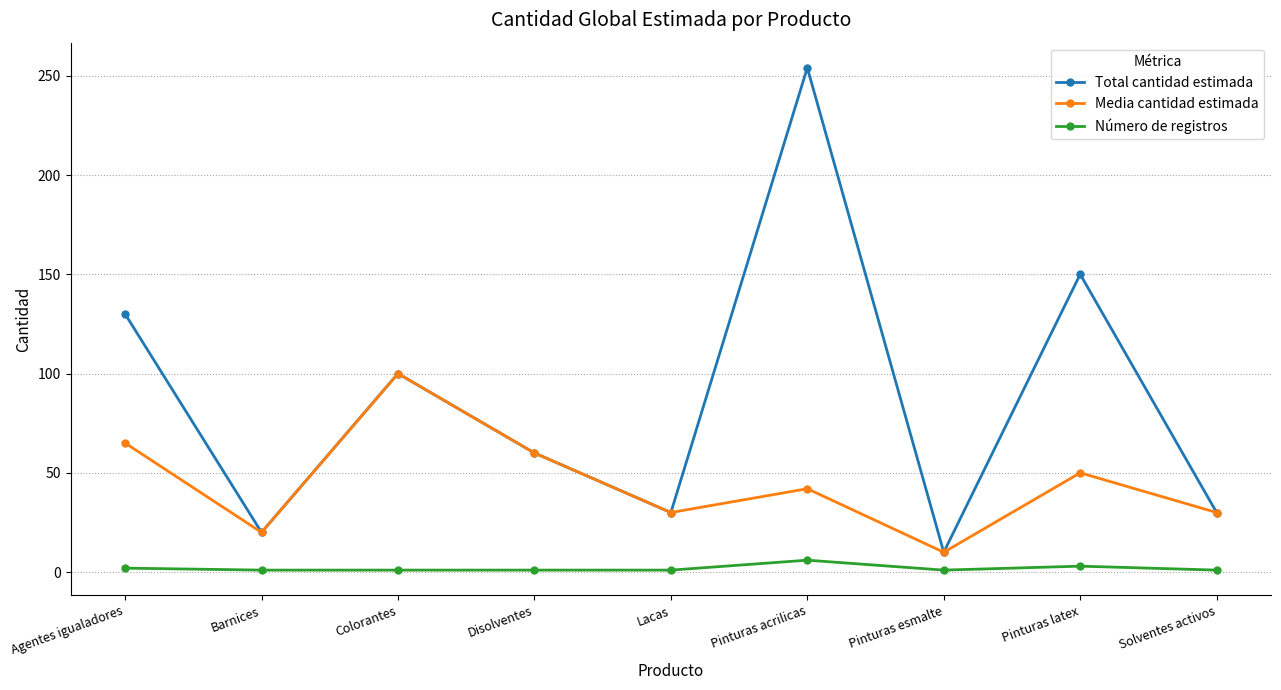

What are all the series names shown in the legend?

Total cantidad estimada, Media cantidad estimada, Número de registros